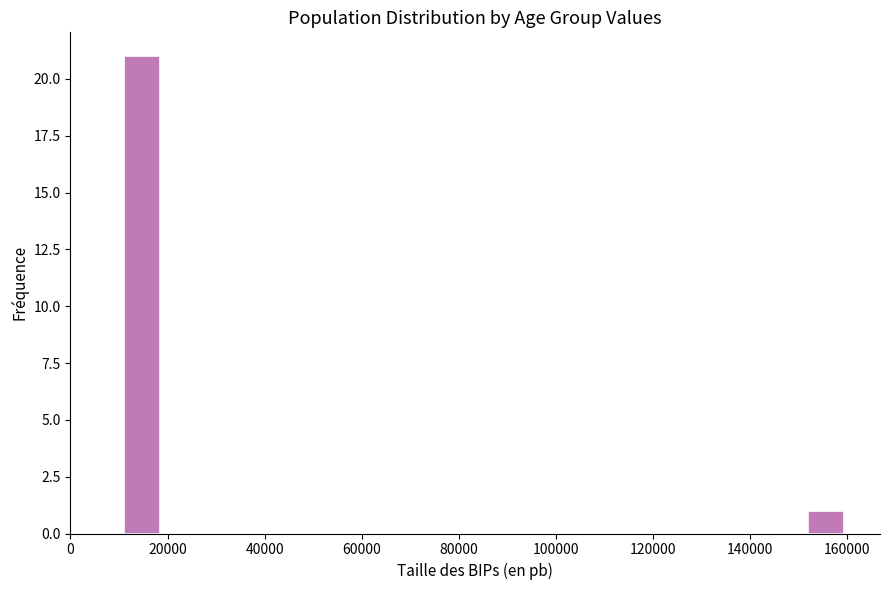

Around what value on the x-axis is the tallest bar? Give the approximate position of its centre, as read against the axis.

14000